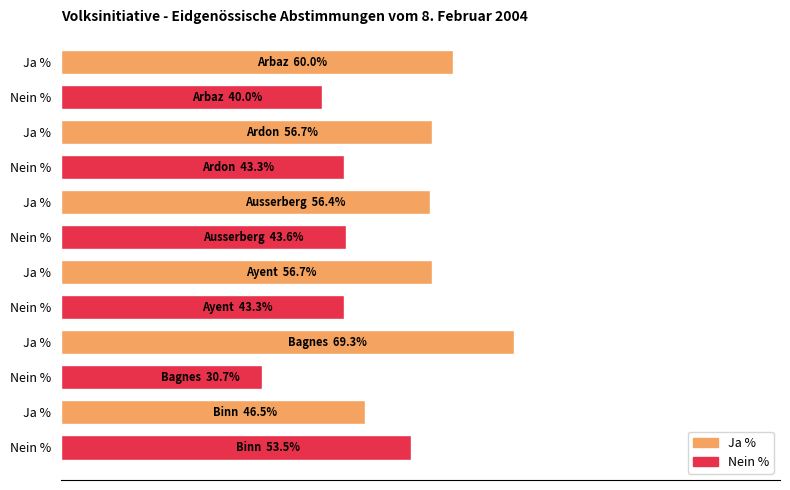

Are the bars horizontal?

Yes